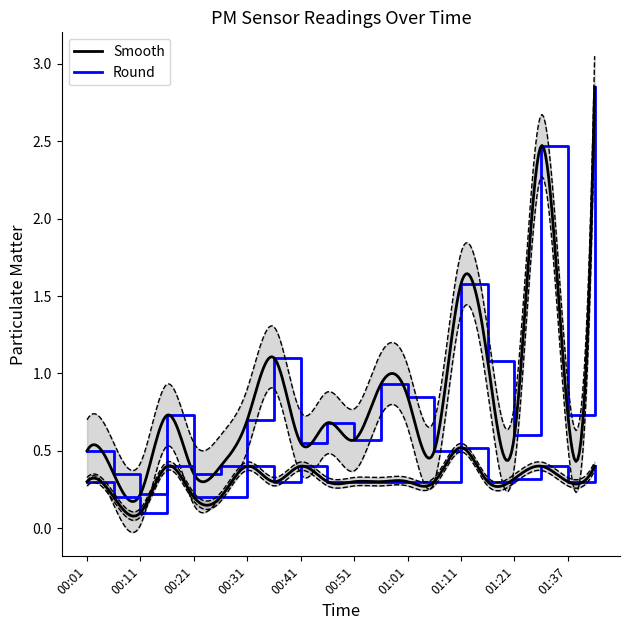

At which category is the sum across all series the highest?

01:42